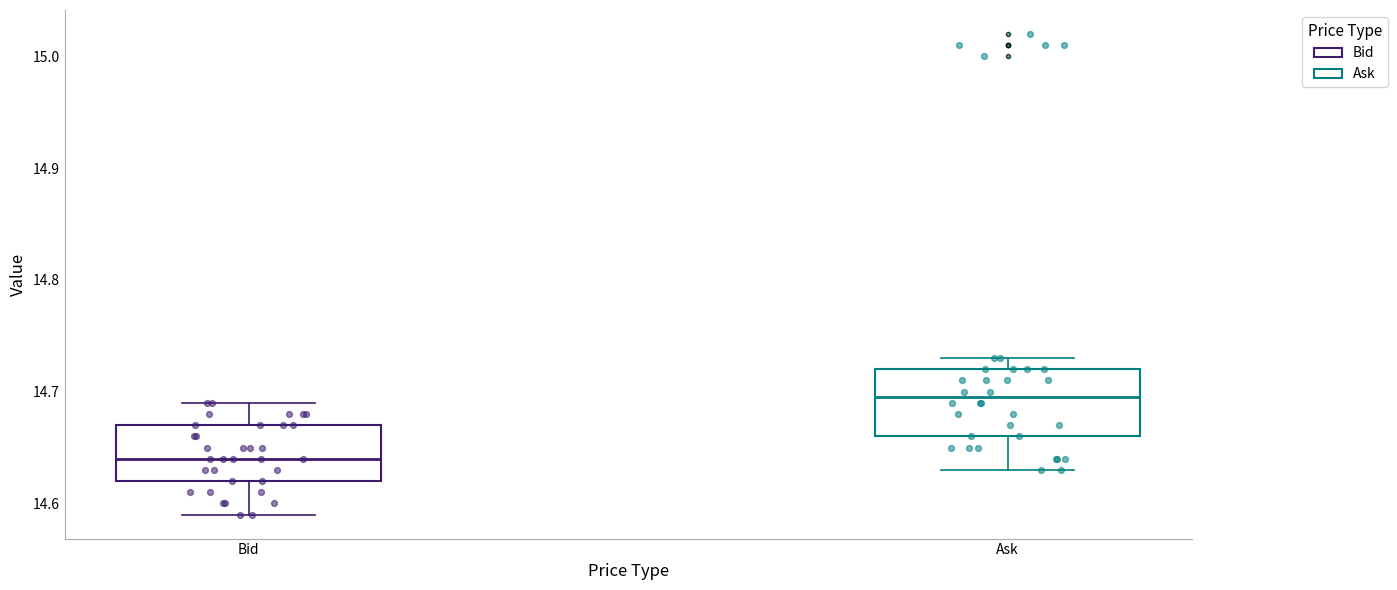

Reading left to right, transcribe this box plot: for each box, give where its median line is, the range the box spans, and where its two whiskers end, as read against the y-axis. The values are not printed on the chart, so give them approximately, as read against the axis.

Bid: median 14.64, box 14.62 to 14.67, whiskers 14.59 to 14.69
Ask: median 14.70, box 14.66 to 14.72, whiskers 14.63 to 14.73